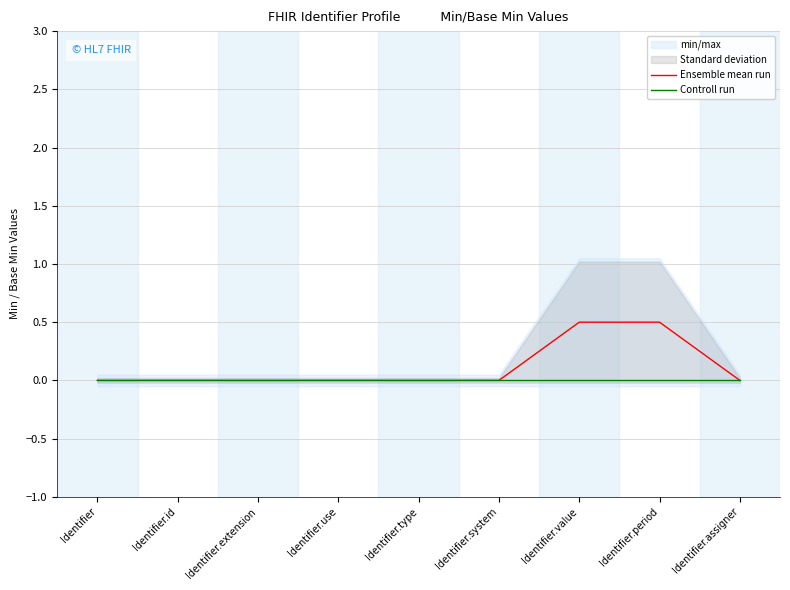

True or false: Controll run and Ensemble mean run cross at least once.

False